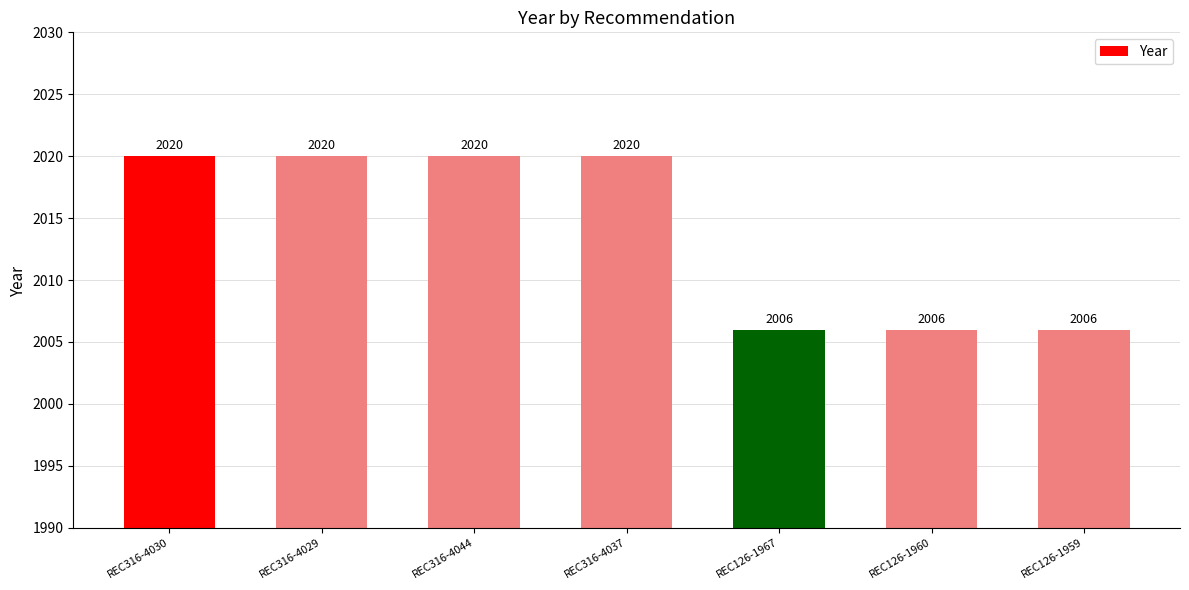

How many values are between 2006 and 2020?

7